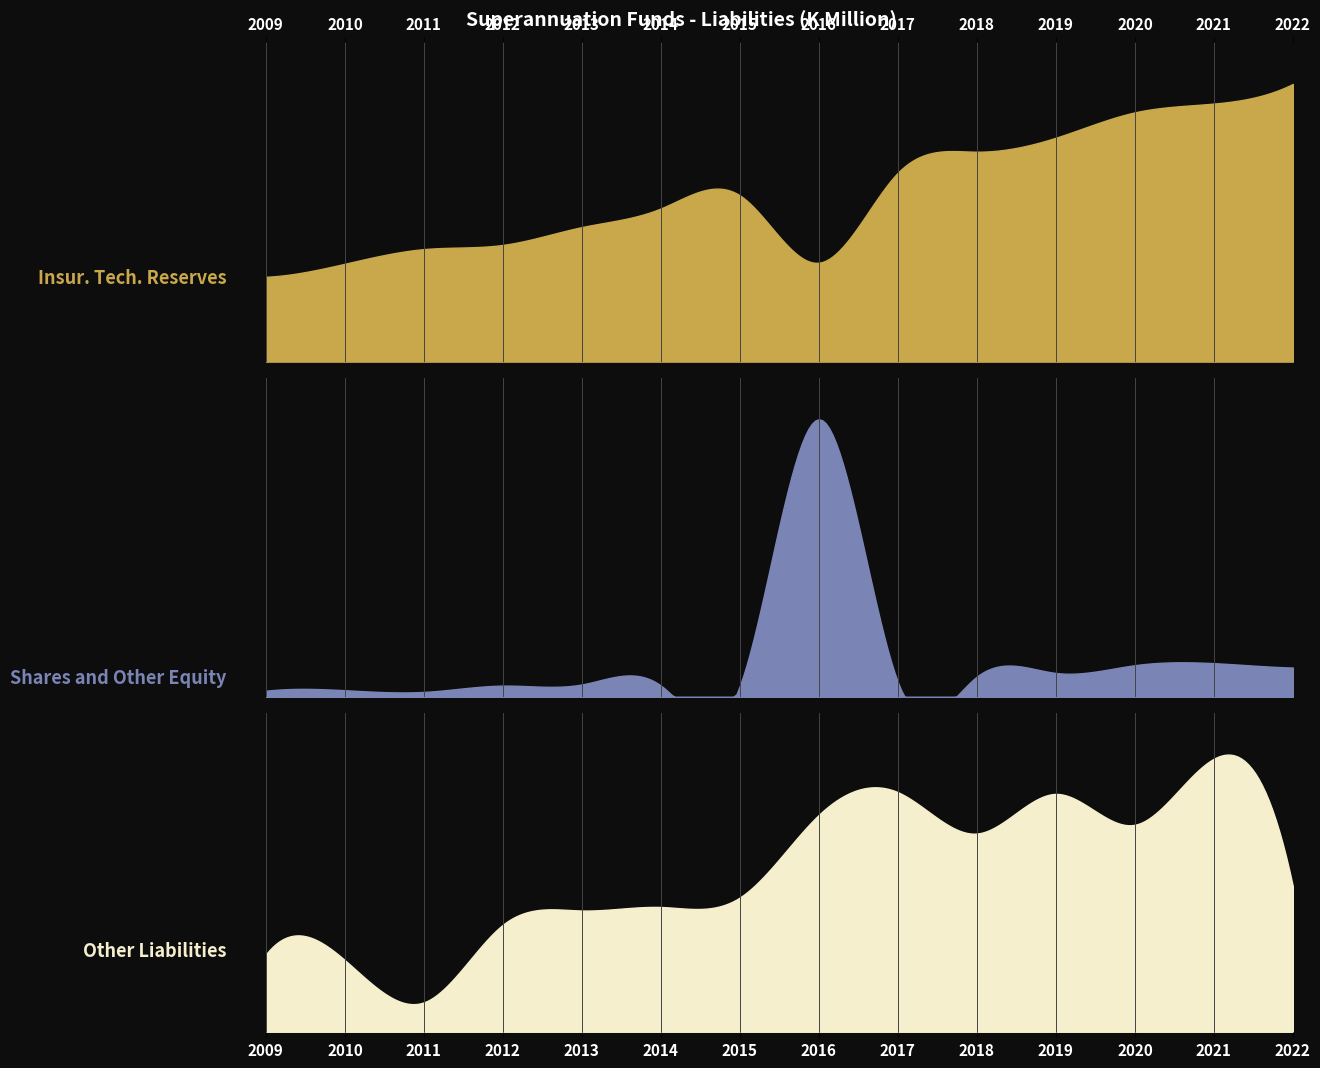

Which series has the largest total across all categories?

Insur. Tech. Reserves